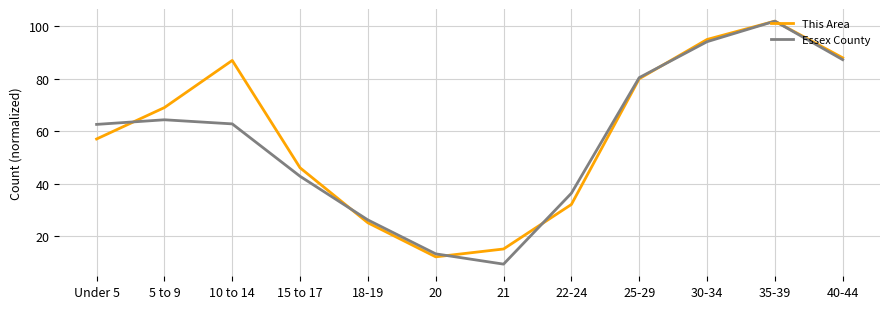

What is the spread (max minus min) of values at 40-44?

0.7